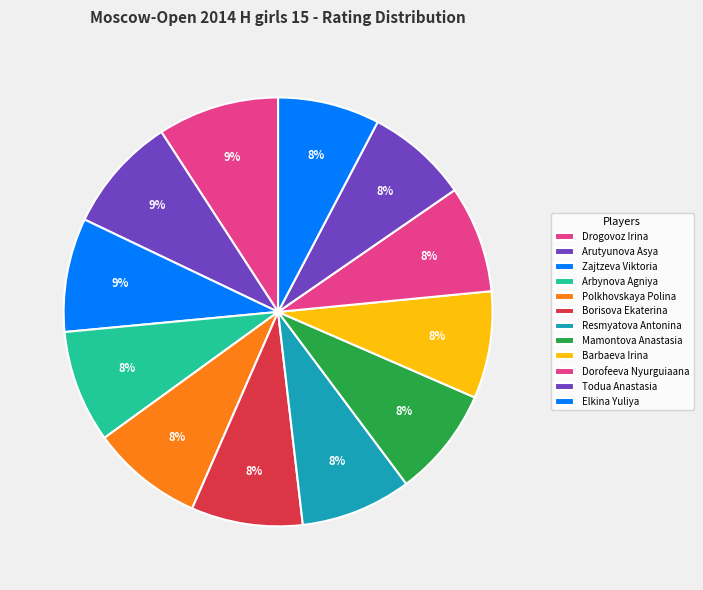

Count the number of slices in the pie.

12